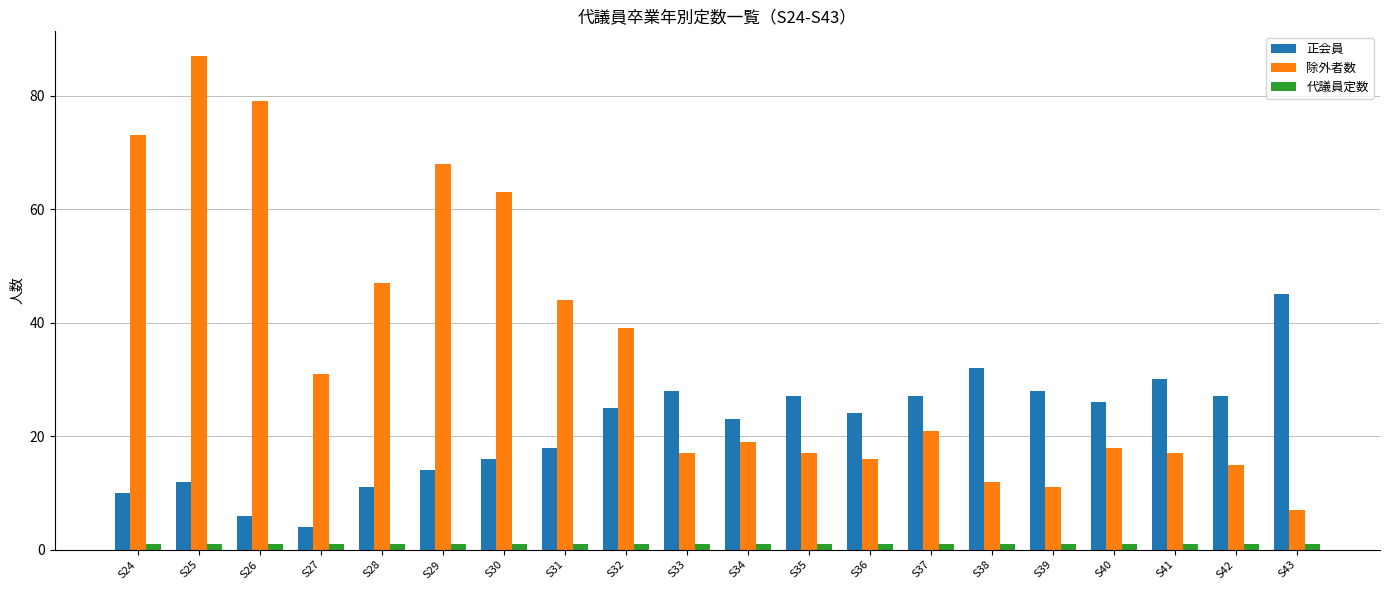

Is the value of 除外者数 at S36 greater than the value of 代議員定数 at S28?

Yes